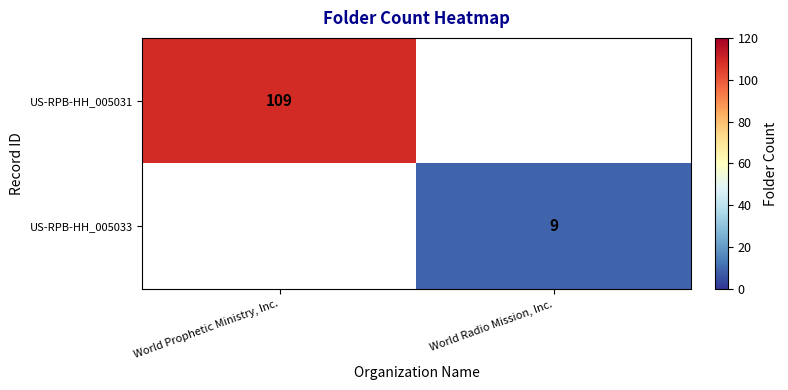

Is it true that US-RPB-HH_005031 equals 23 at World Prophetic Ministry, Inc.?

False